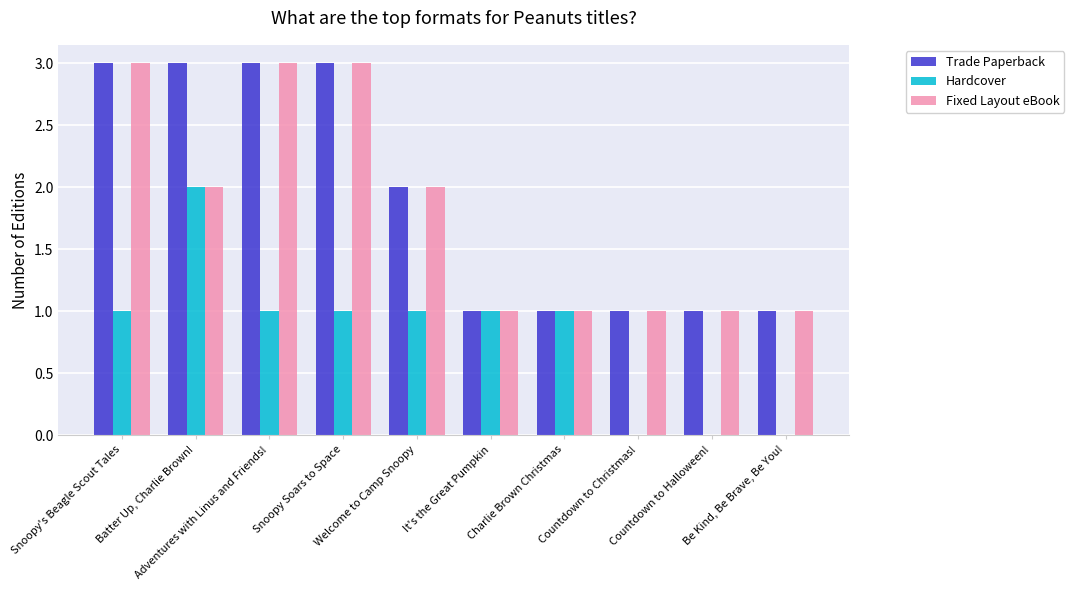

What is the maximum value for Trade Paperback?

3